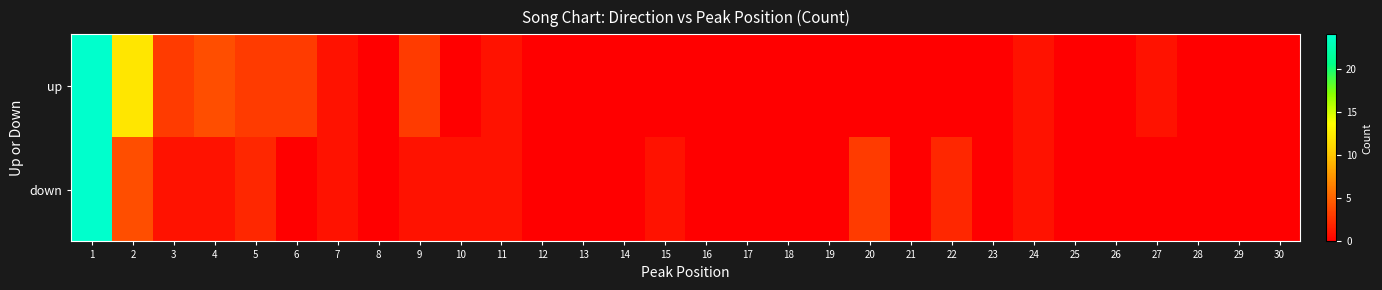

List the series in order of their peak value, highest first.

up, down